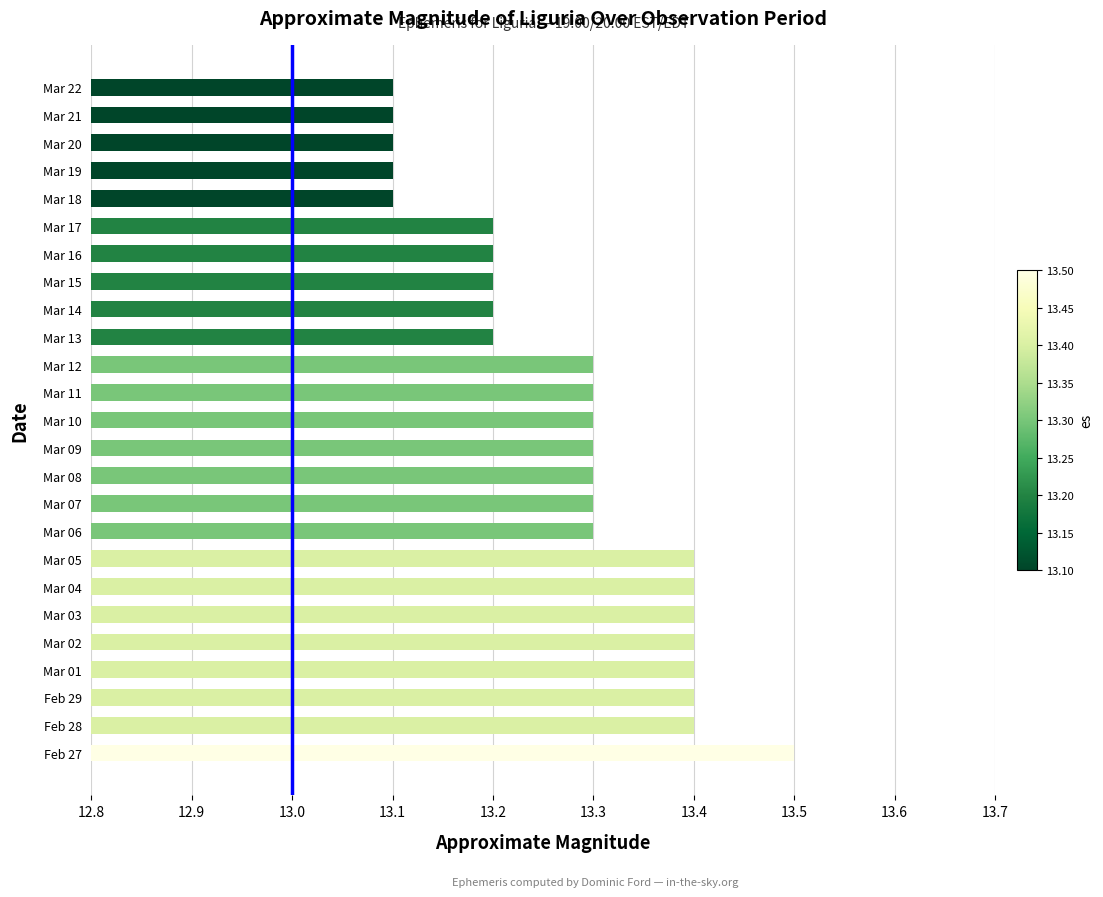

Does the chart contain stacked bars?

No